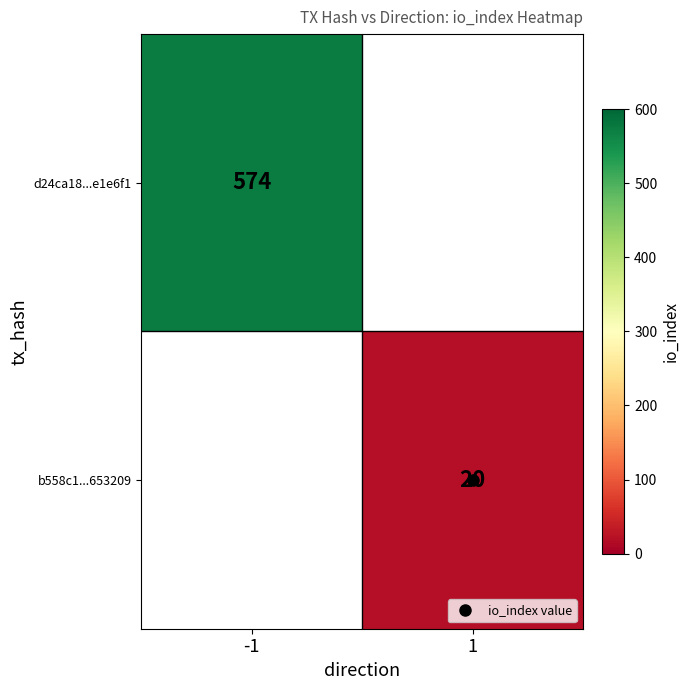

Which category has the highest value across all series?

-1